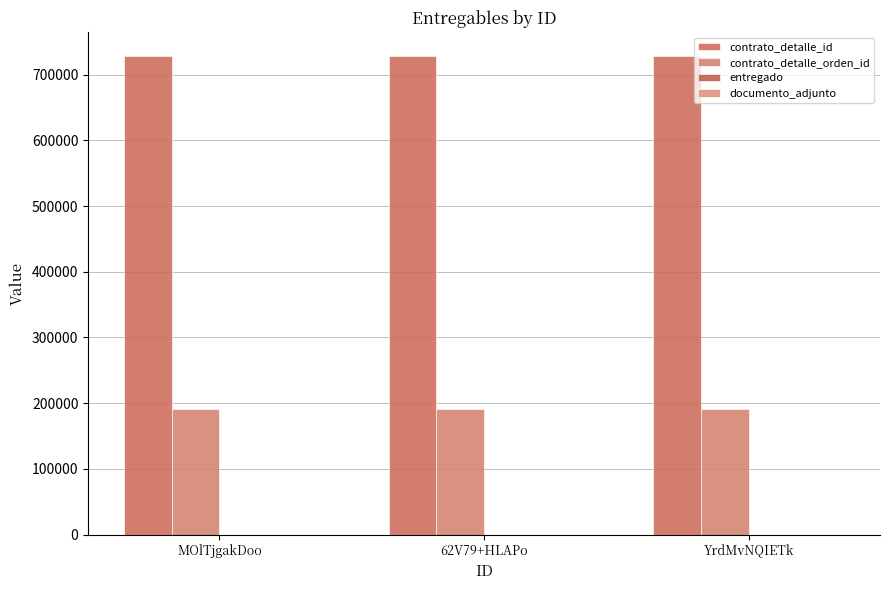

At how many categories does at least one series exceed 726846?

3